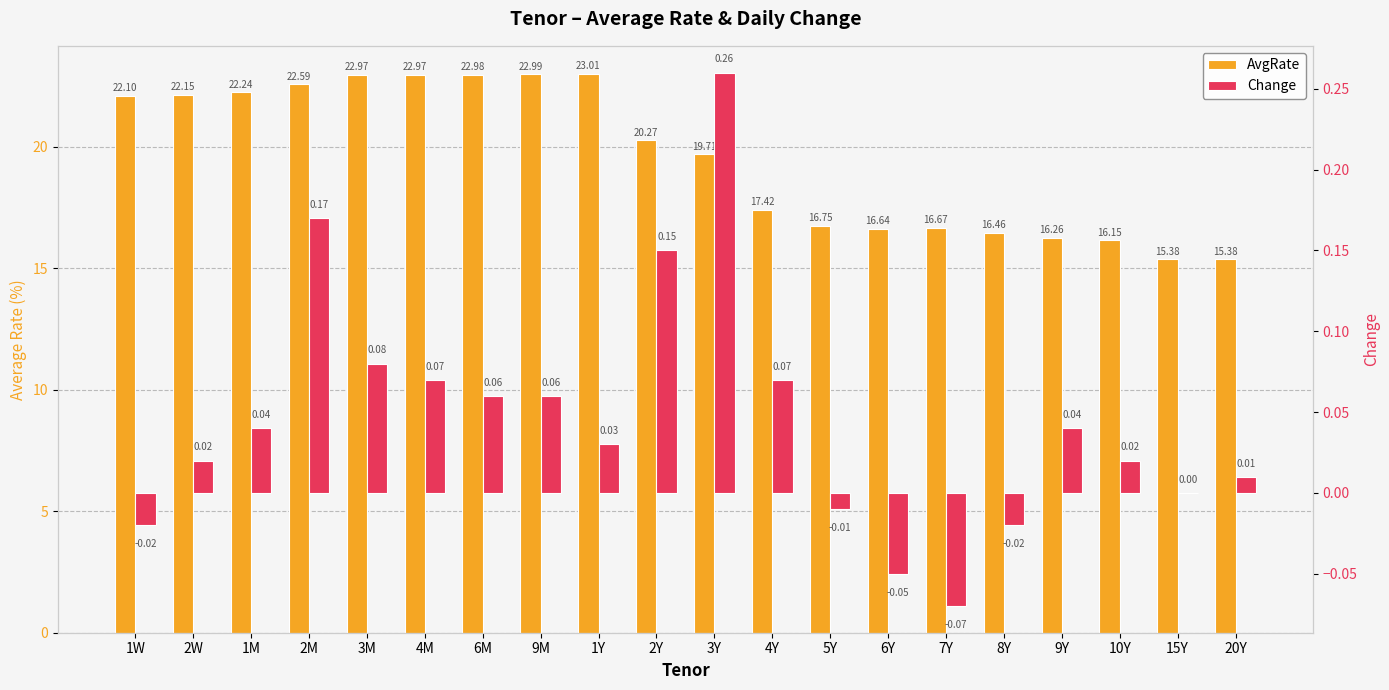

Is the value of AvgRate at 6Y greater than the value of Change at 10Y?

Yes